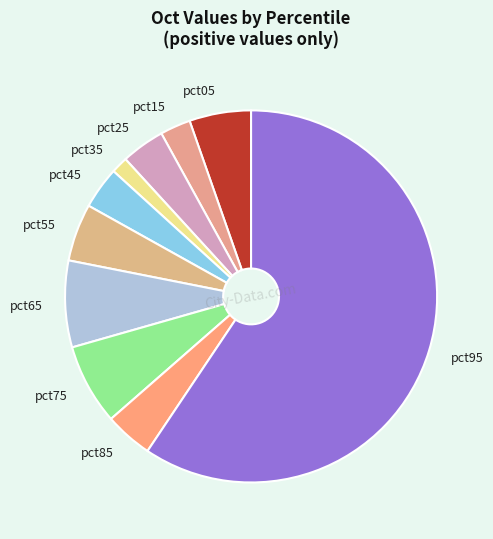

What is the majority slice?

pct95